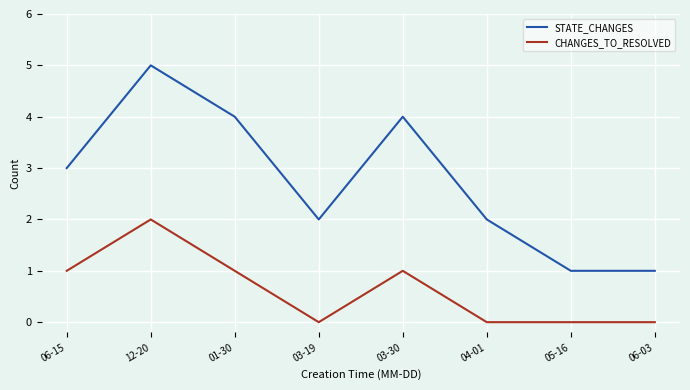

Reading left to right, list all the values displayed in this chart.

STATE_CHANGES: 3	5	4	2	4	2	1	1
CHANGES_TO_RESOLVED: 1	2	1	0	1	0	0	0